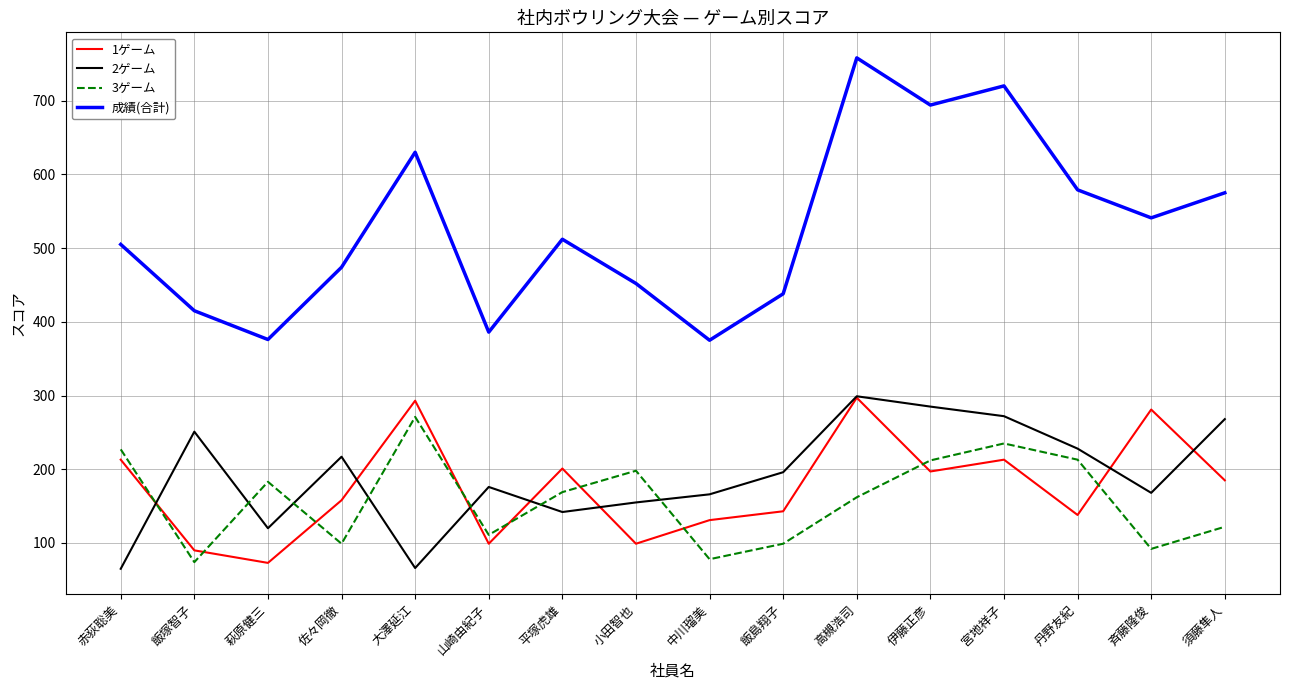

The 3ゲーム series shows 278 at 平塚虎雄. True or false?

False